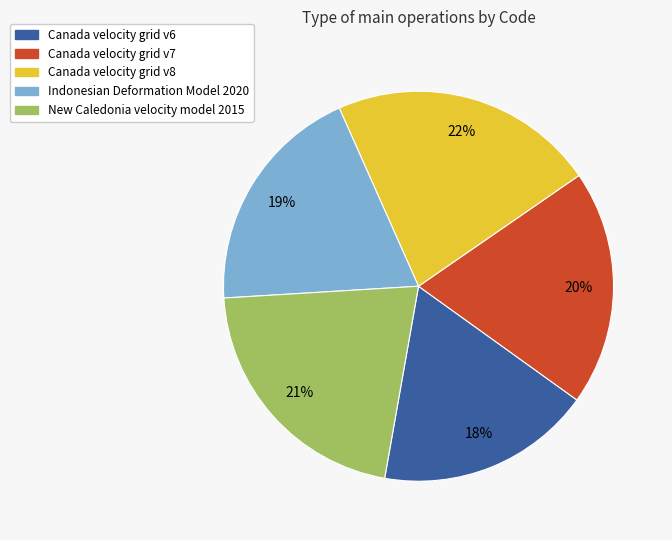

To the nearest percent, what percentage of the pie is Canada velocity grid v8?

22%